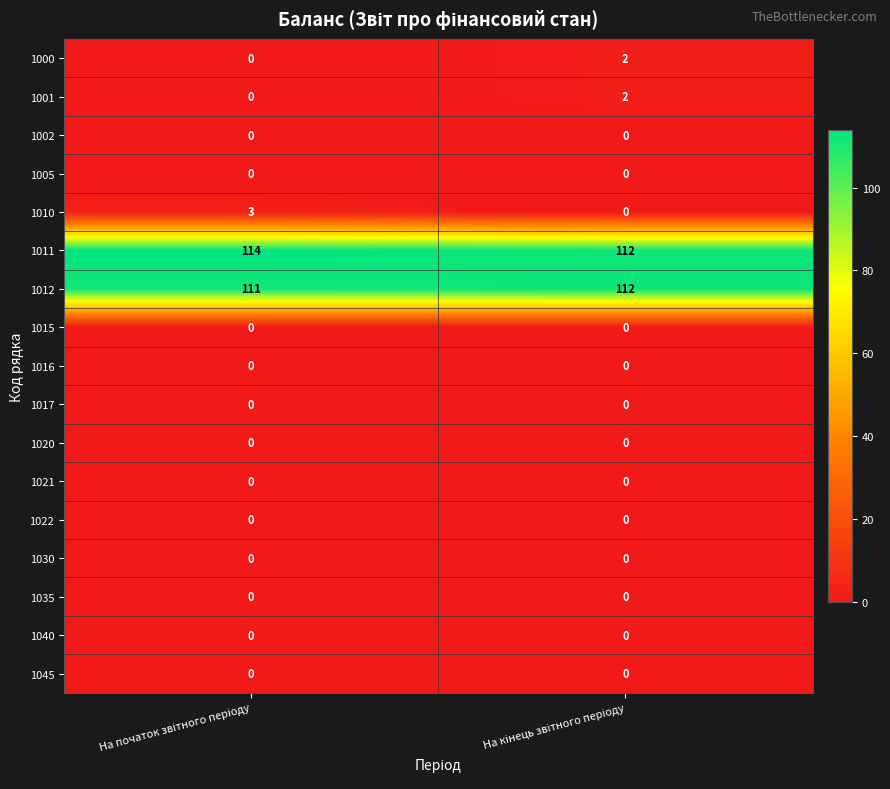

What is the maximum value shown in the chart?

114